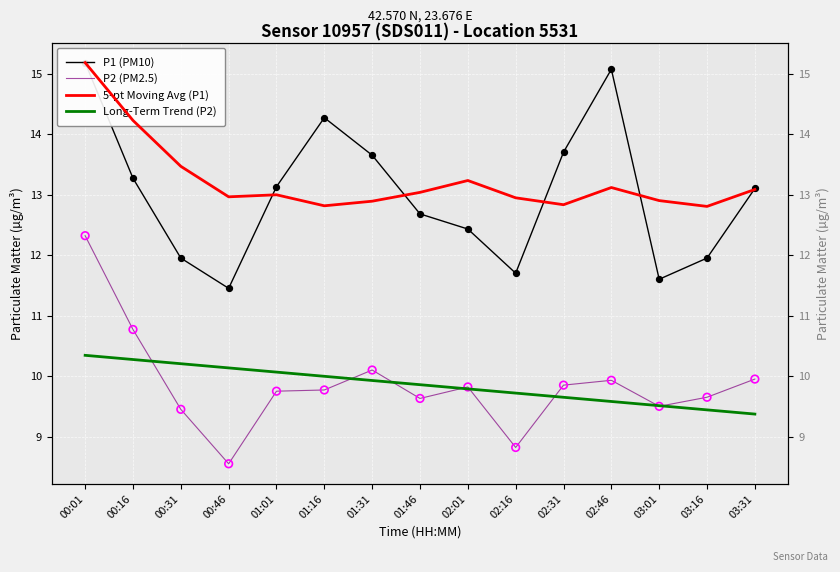

Which series has the largest Y range (max minus min)?

P2 (PM2.5)